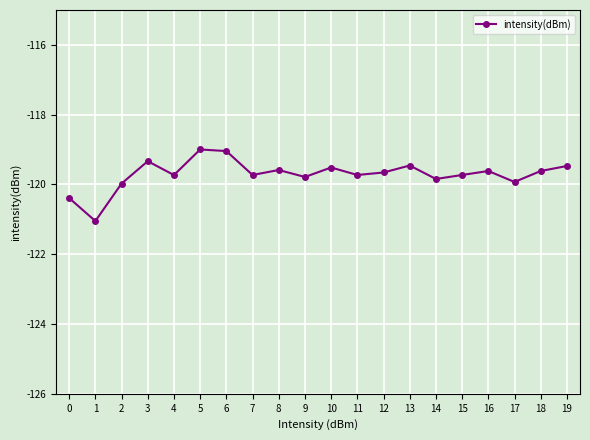

What is the value of the 16th point from the left?

-119.7